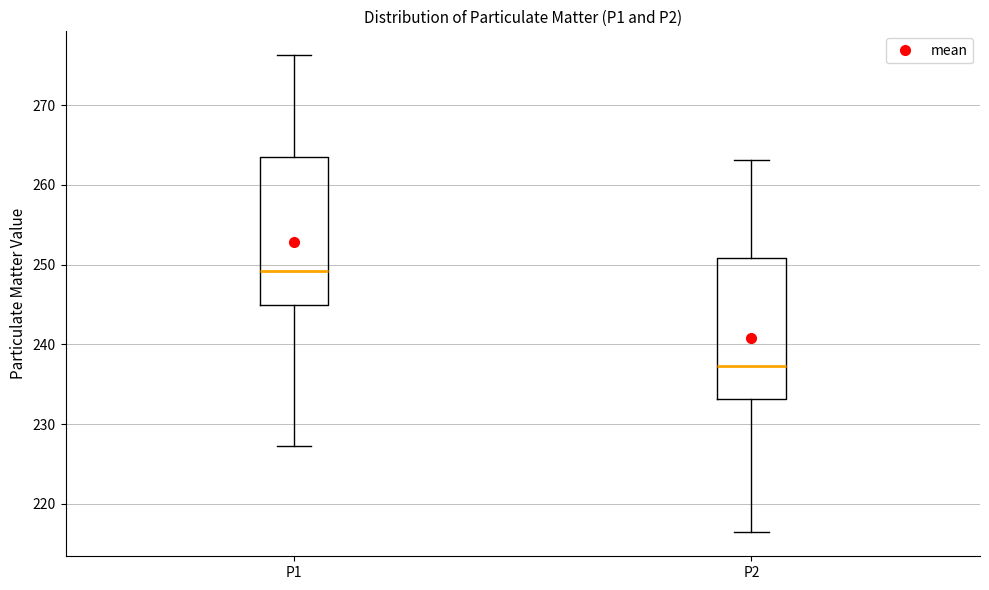

Which box has the highest median line?

P1